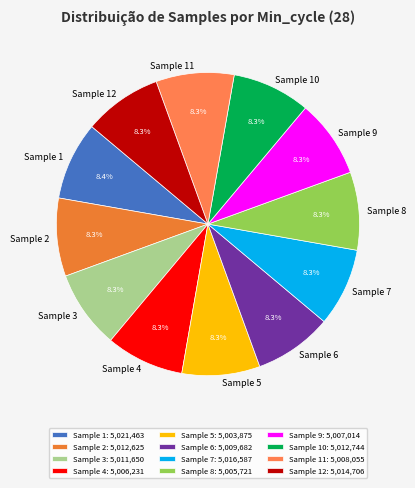

To the nearest percent, what is the average slice percentage?

8%